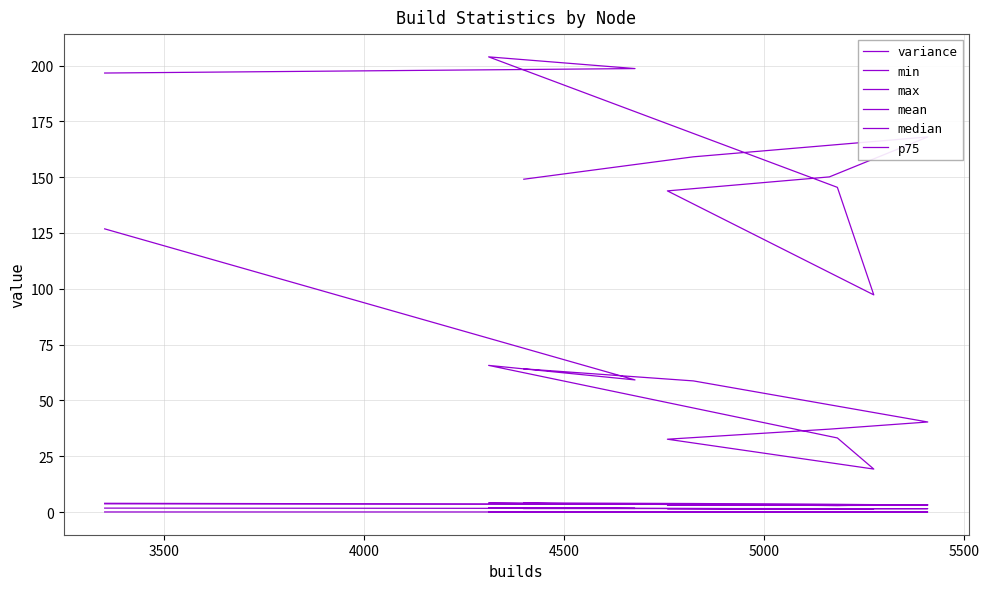

How many interior local valleys does the variance series have?

2